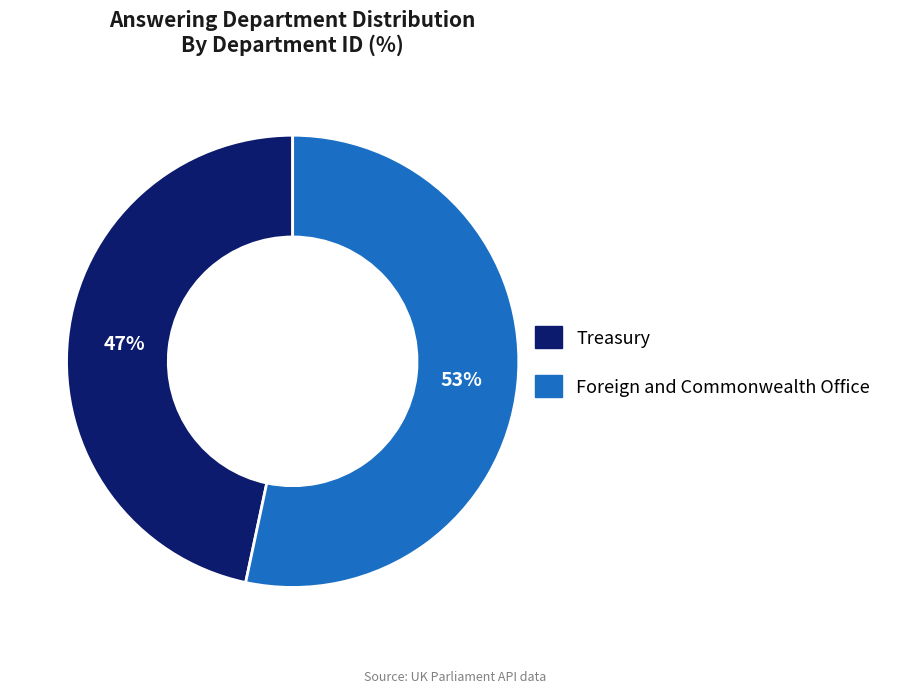

To the nearest percent, what is the combined percentage of Treasury and Foreign and Commonwealth Office?

100%